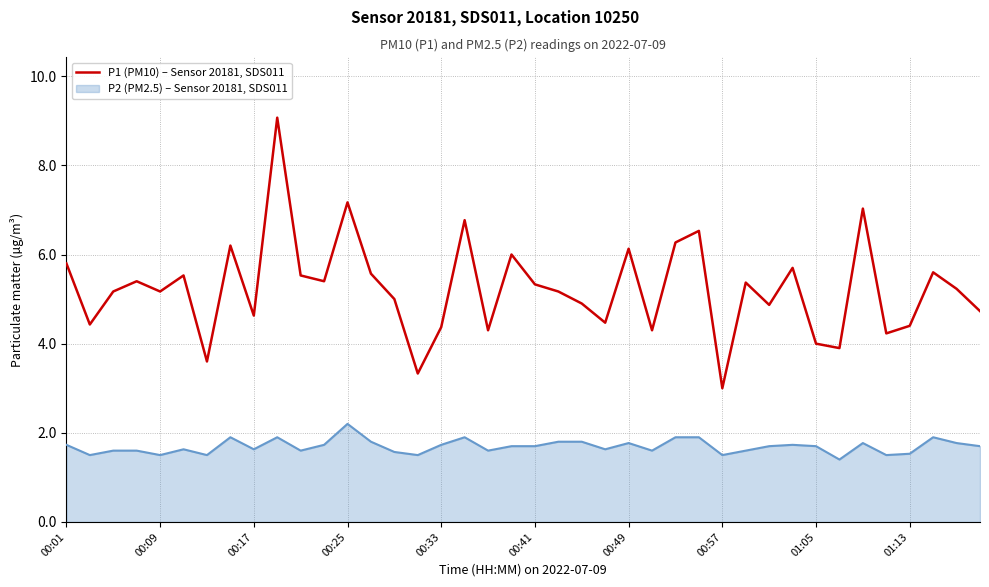

What is the difference between the maximum and minimum values in the P1 (PM10) – Sensor 20181, SDS011 series?

6.1